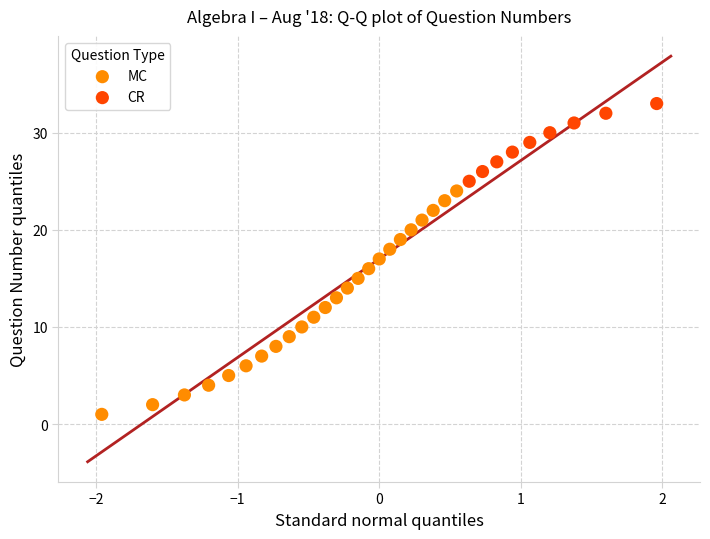

Which series has the largest Y range (max minus min)?

MC